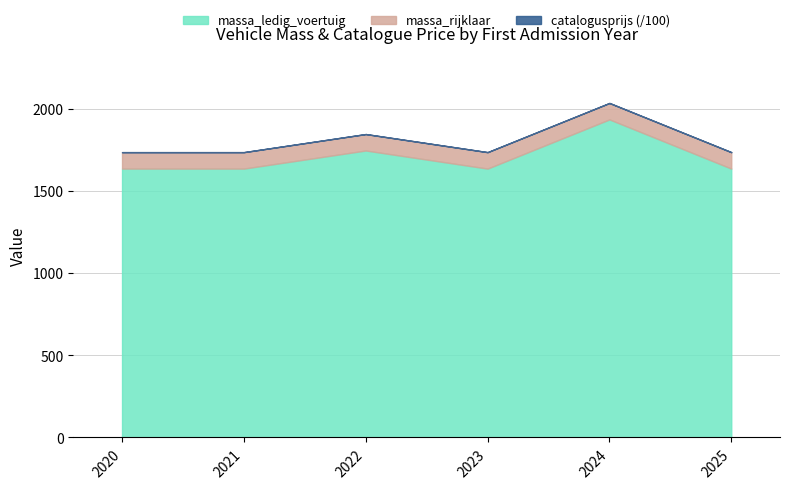

True or false: massa_ledig_voertuig has a value of 2902 at 2024.

False